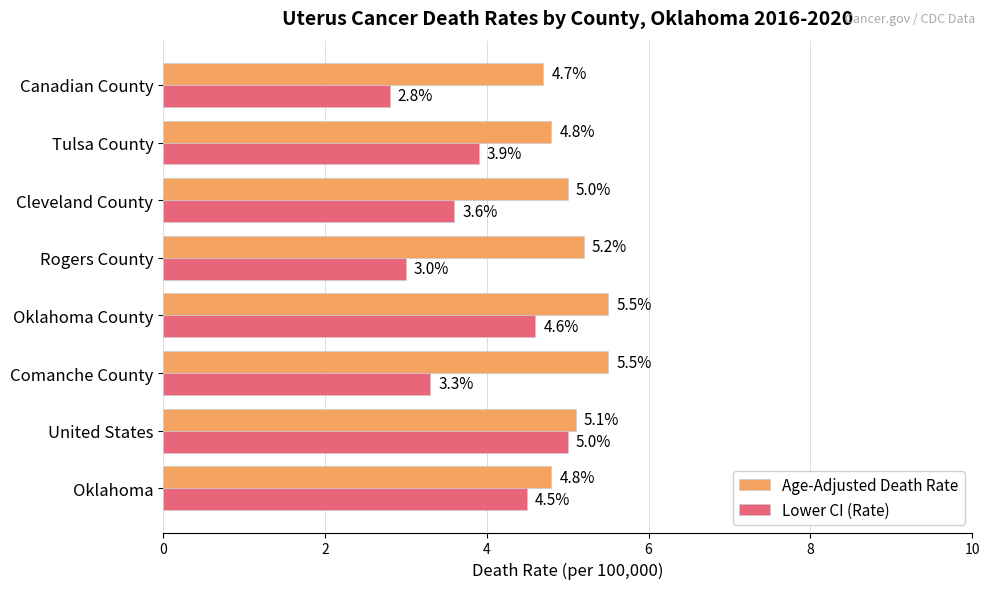

What is the sum of all Lower CI (Rate) values?

30.7